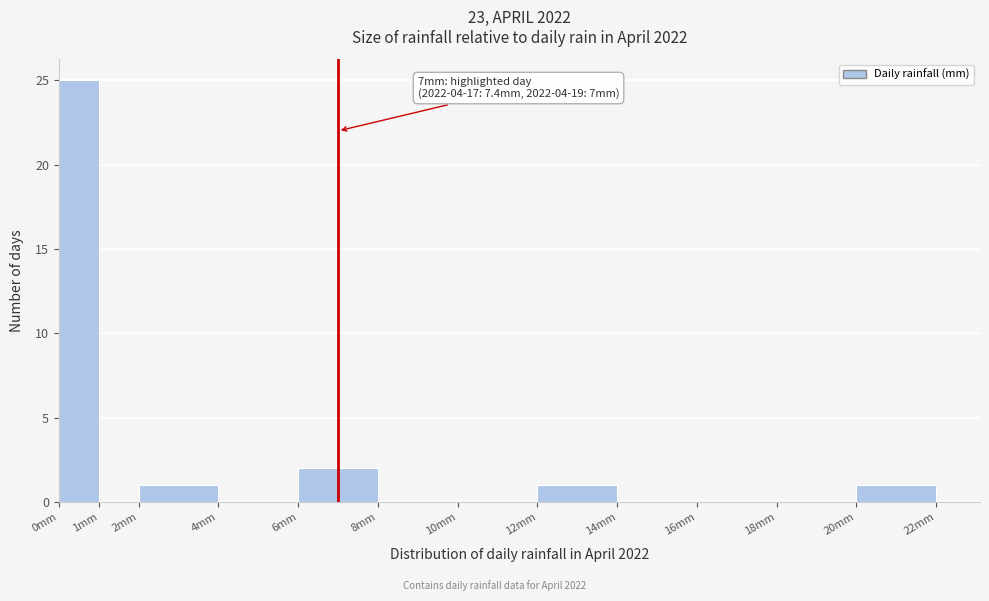

Over which range of the x-axis is the bar tallest?

0 to 1